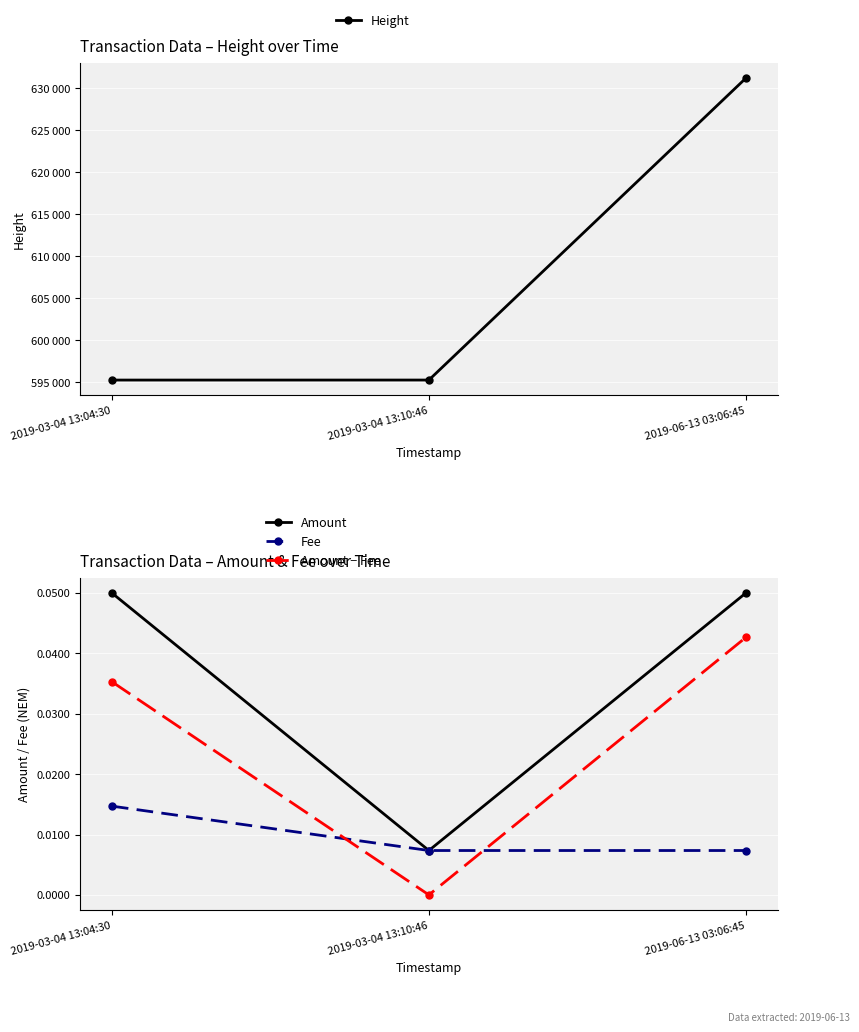

At how many categories does at least one series exceed 397858?

3